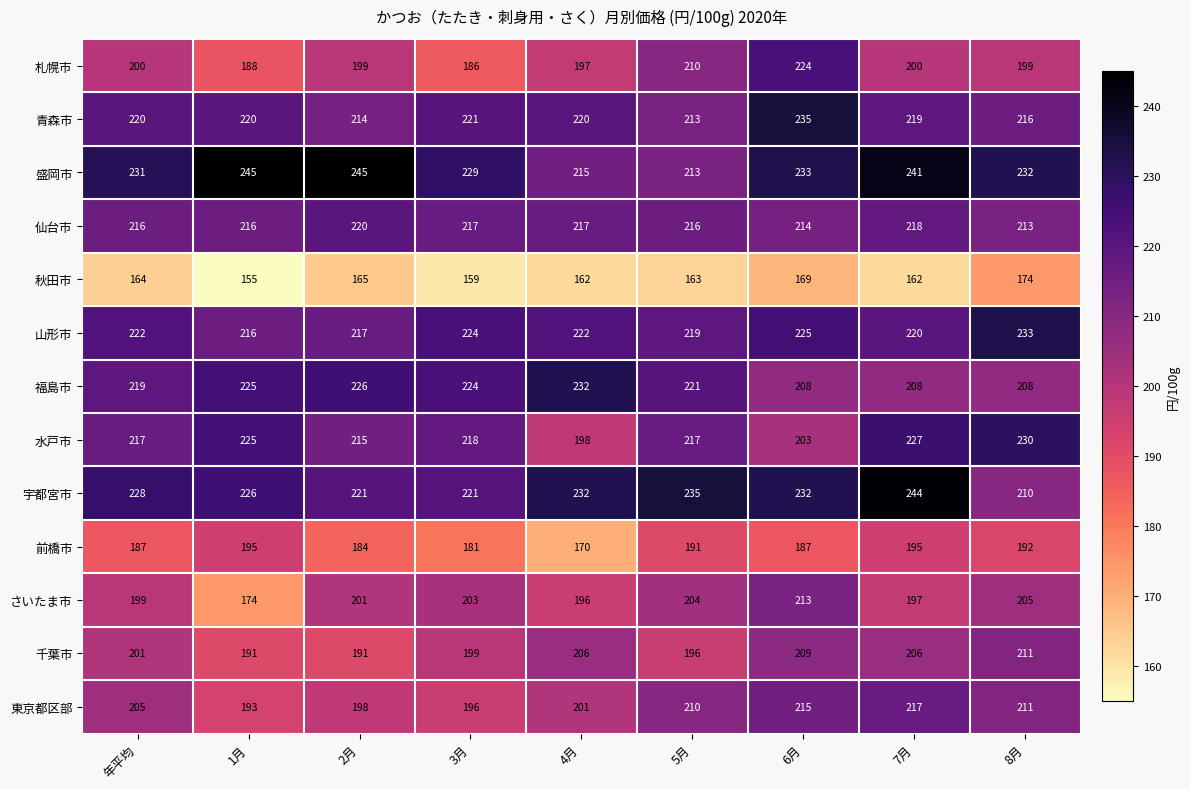

Which series has the largest total across all categories?

盛岡市